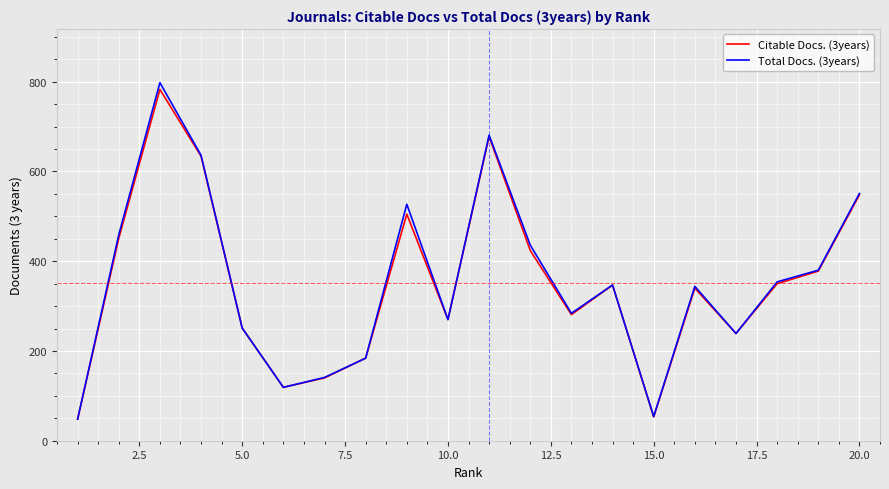

What is the greatest value displayed?

798